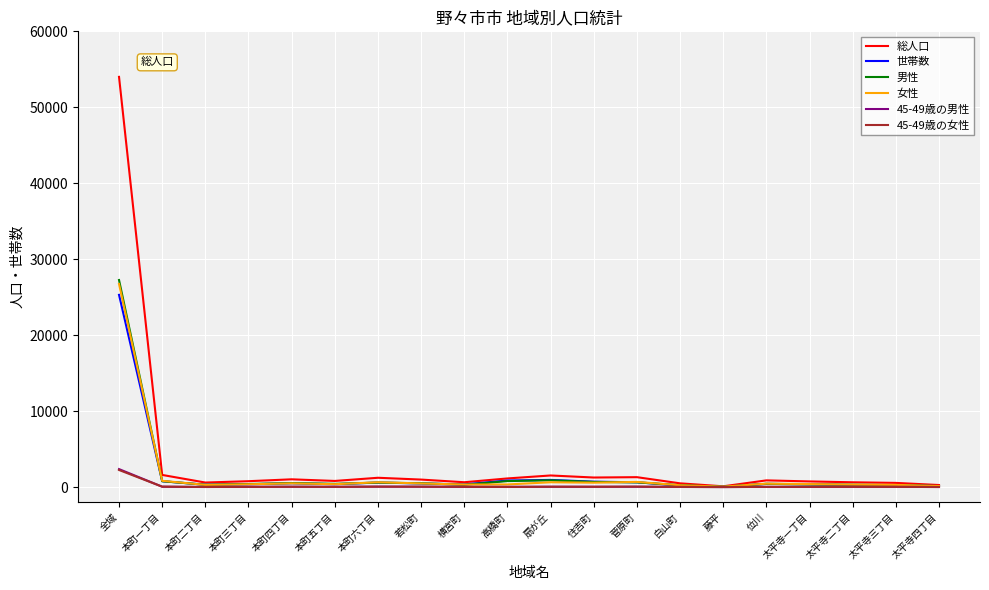

At which category is the sum across all series the highest?

全域